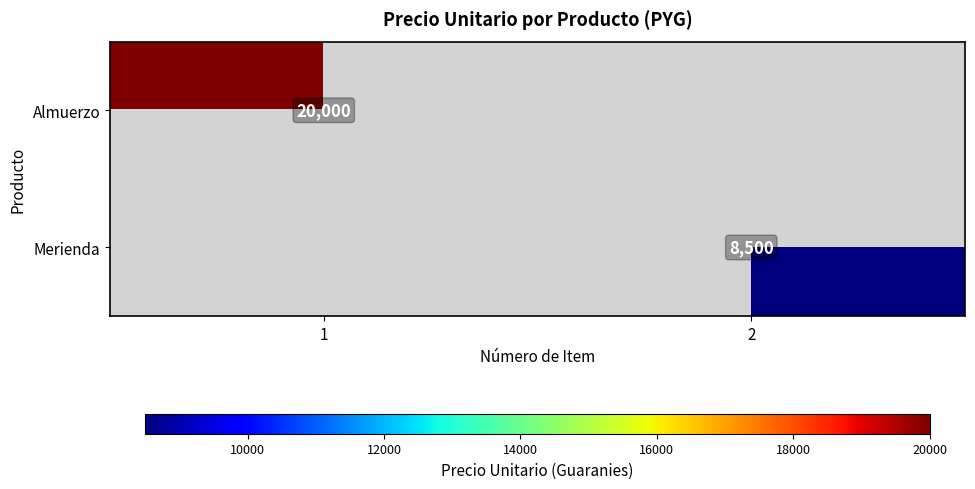

True or false: Almuerzo has a value of 28820 at 1.

False